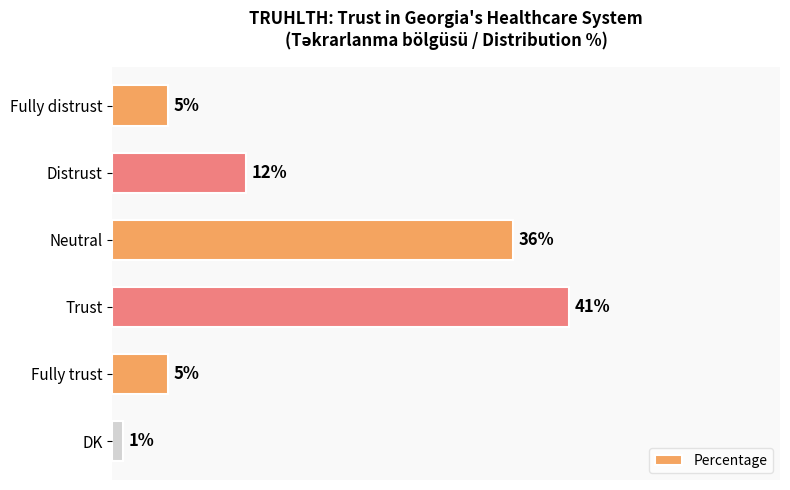

What is the label of the 1st bar from the bottom?

DK